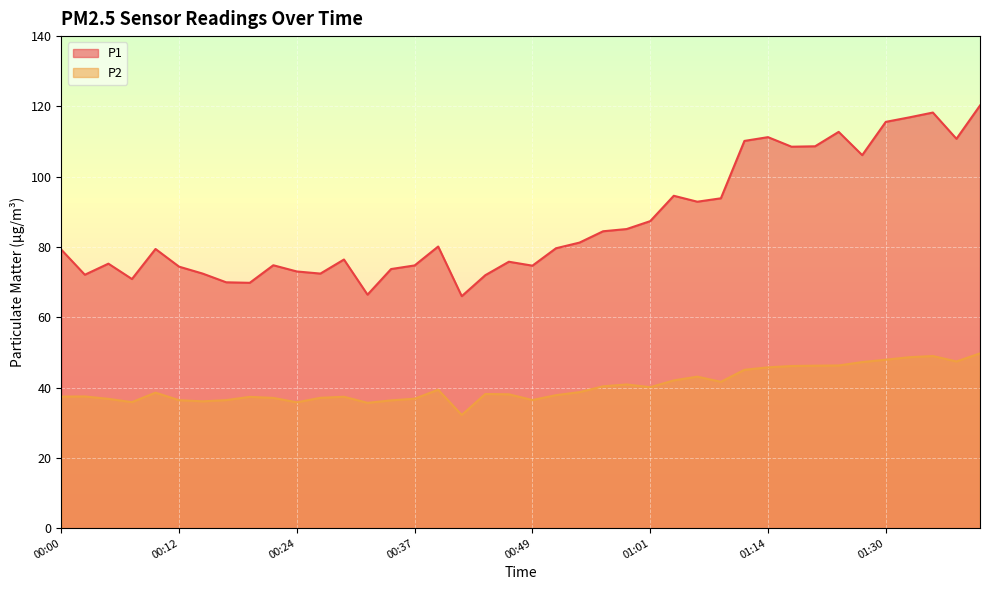

True or false: P2 has more than 2 points higher than both neighbors.

True